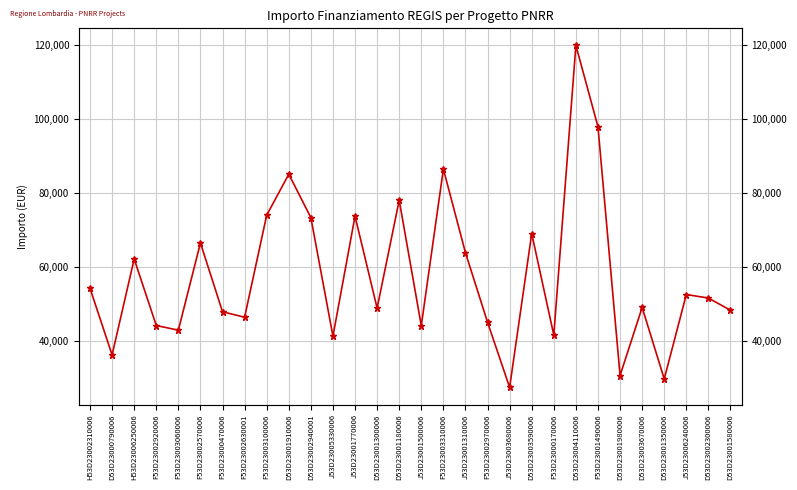

Rank the categories by value from highest to lowest.

D53D23004110006, F53D23001490006, F53D23003310006, D53D23001910006, D53D23001180006, F53D23003100006, J53D23001770006, D53D23002940001, D53D23003590006, F53D23002570006, J53D23001310006, H53D23006250006, H53D23002310006, J53D23006240006, D53D23002300006, D53D23003670006, D53D23001300006, D53D23001580006, F53D23000470006, F53D23002630001, F53D23002970006, F53D23002920006, J53D23001500006, F53D23003060006, F53D23000170006, J53D23005330006, D53D23000790006, D53D23001980006, D53D23001350006, J53D23003680006